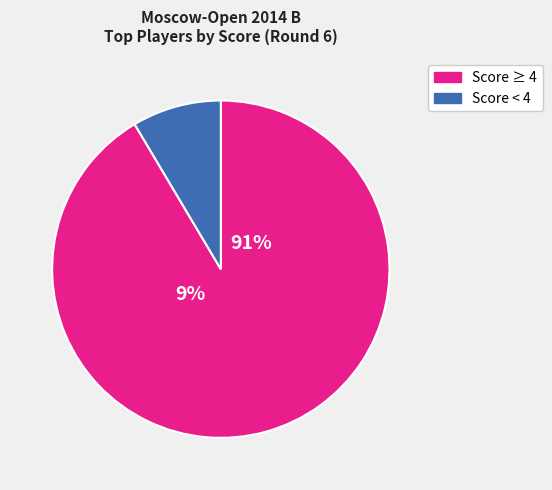

The Girya Olga slice represents 1% of the pie. True or false?

False